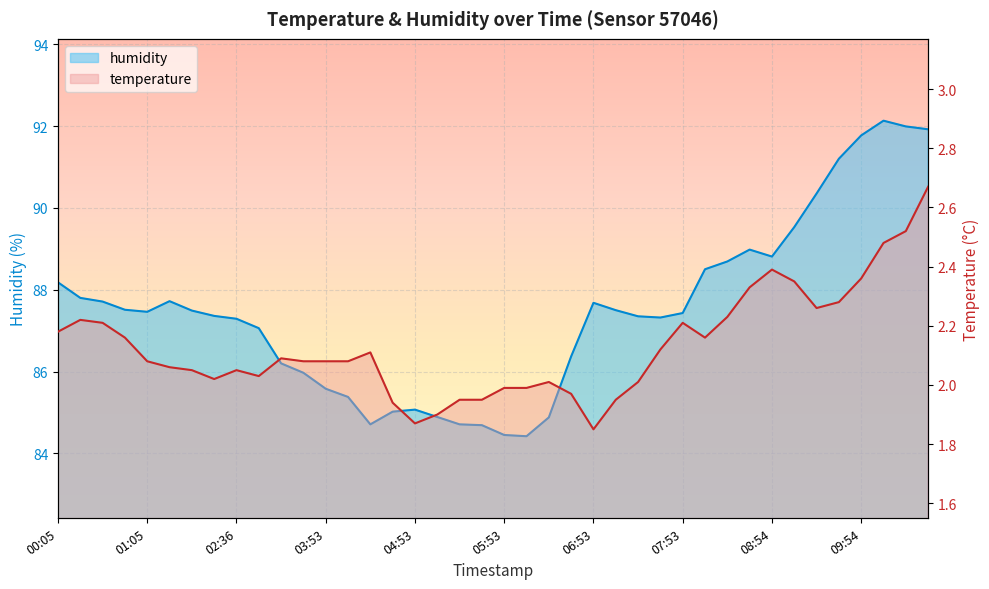

What is the total value across all series at 04:23?

86.8